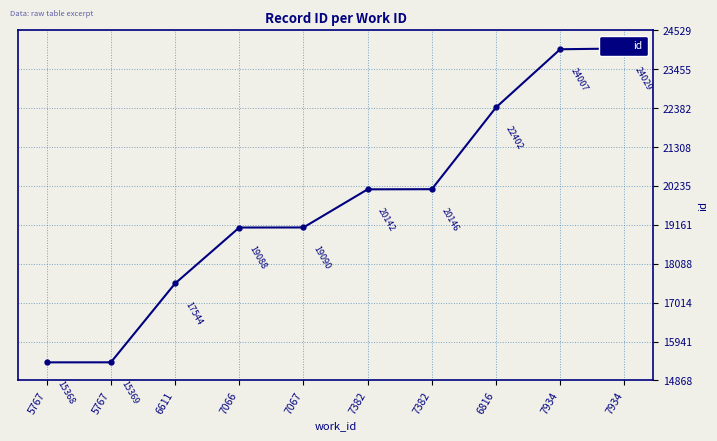

What is the change in value from 5767 to 7382?

+4774